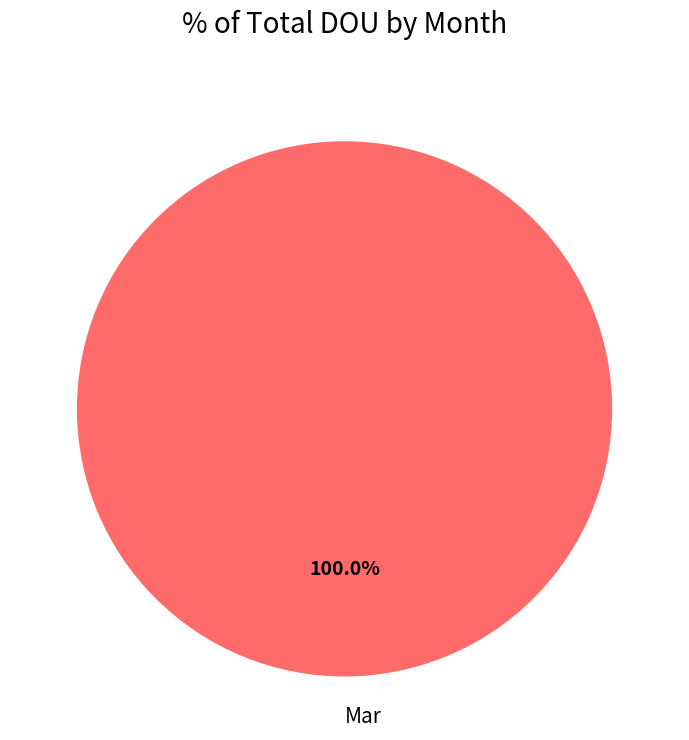

Count the number of slices in the pie.

1